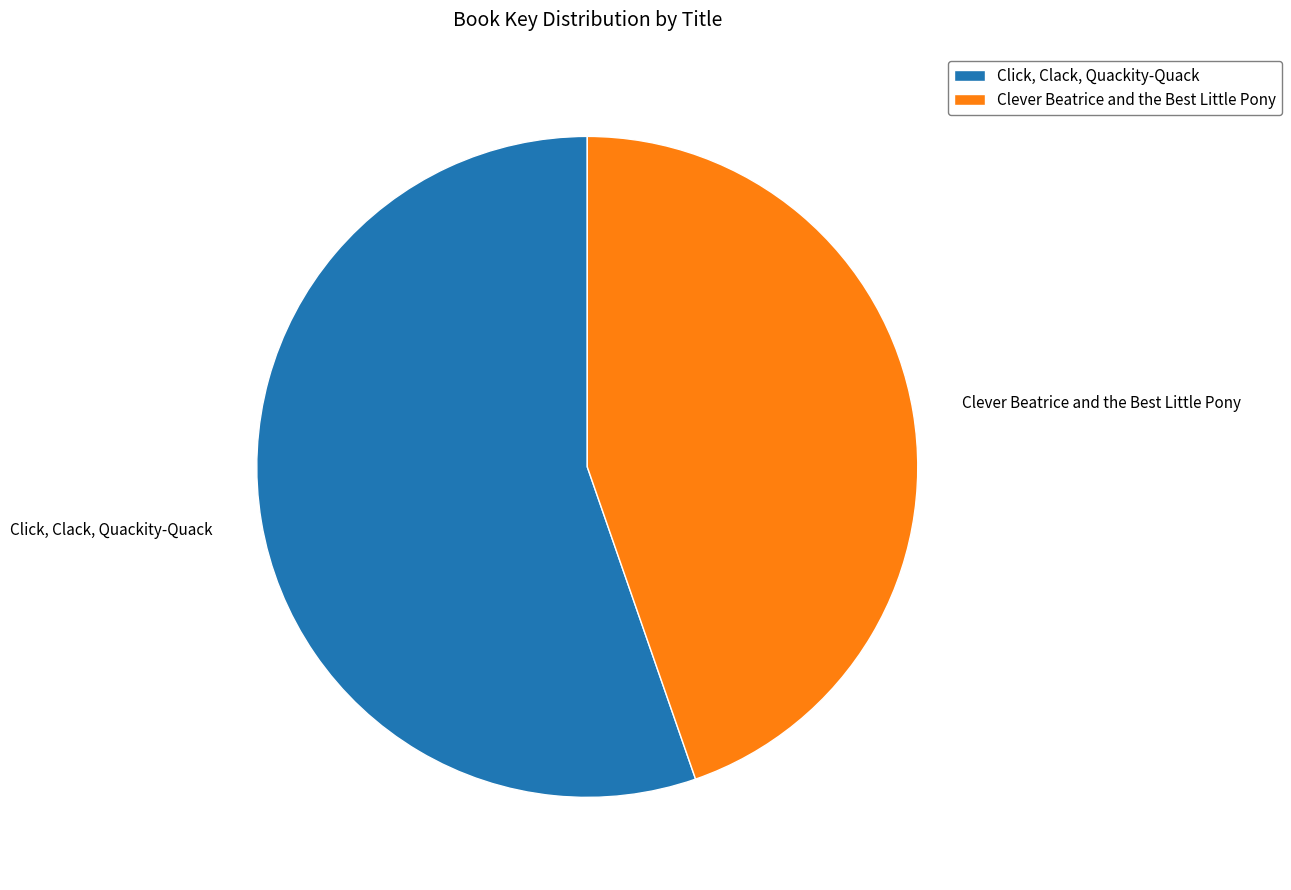

Is it true that Click, Clack, Quackity-Quack is 70% of the pie?

False